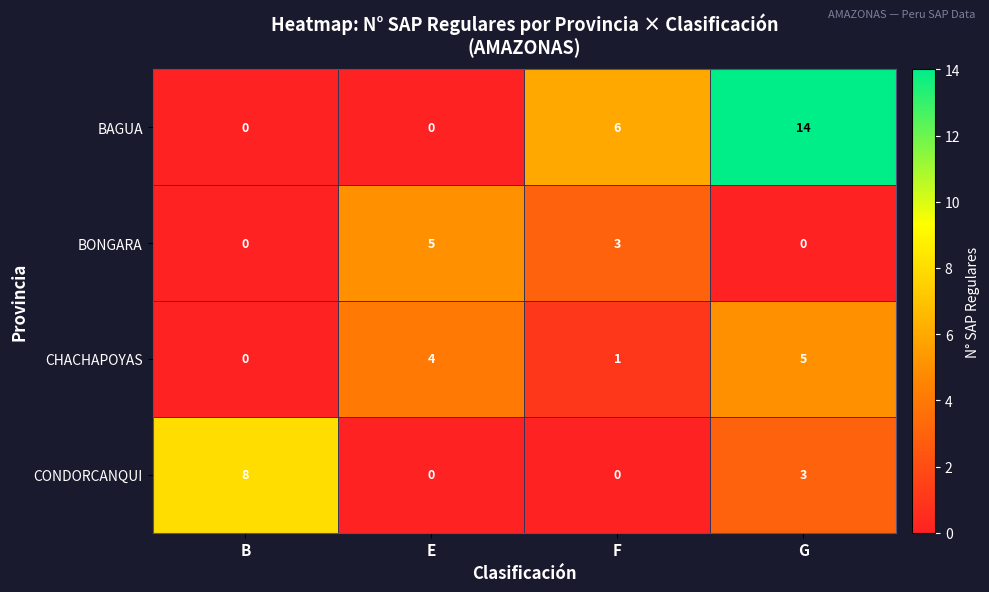

What is the difference between the BONGARA values at G and F?

3